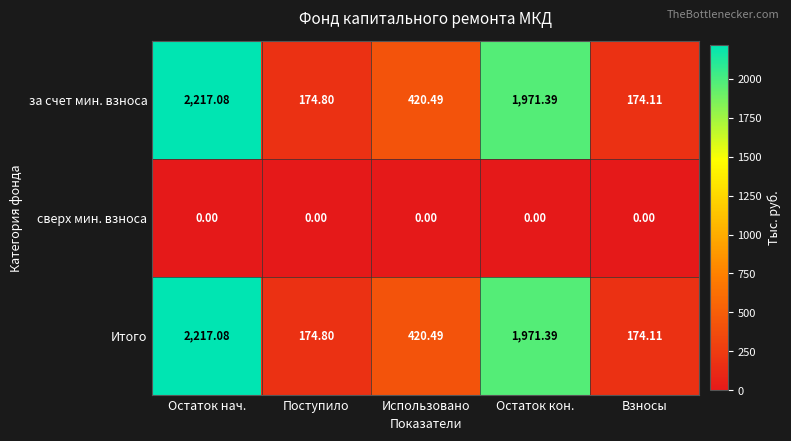

At how many categories does at least one series exceed 1767?

2